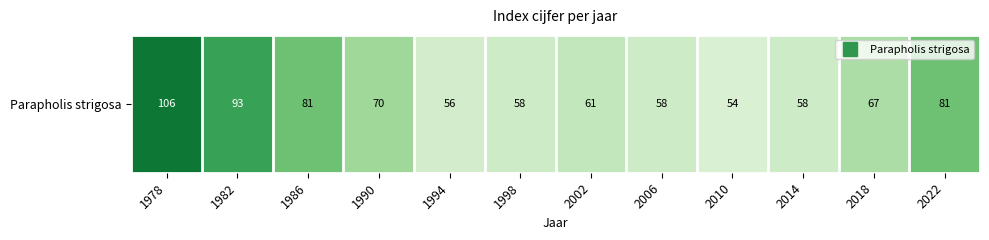

How many series are shown in this chart?

1